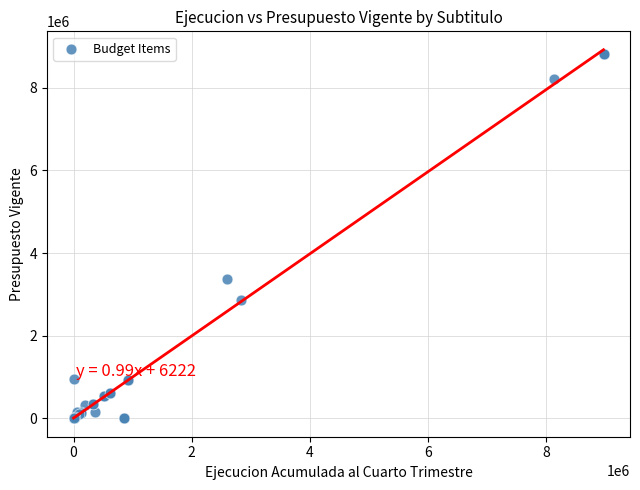

What Y value in the scatter plot is closest to 4414379?

3375348